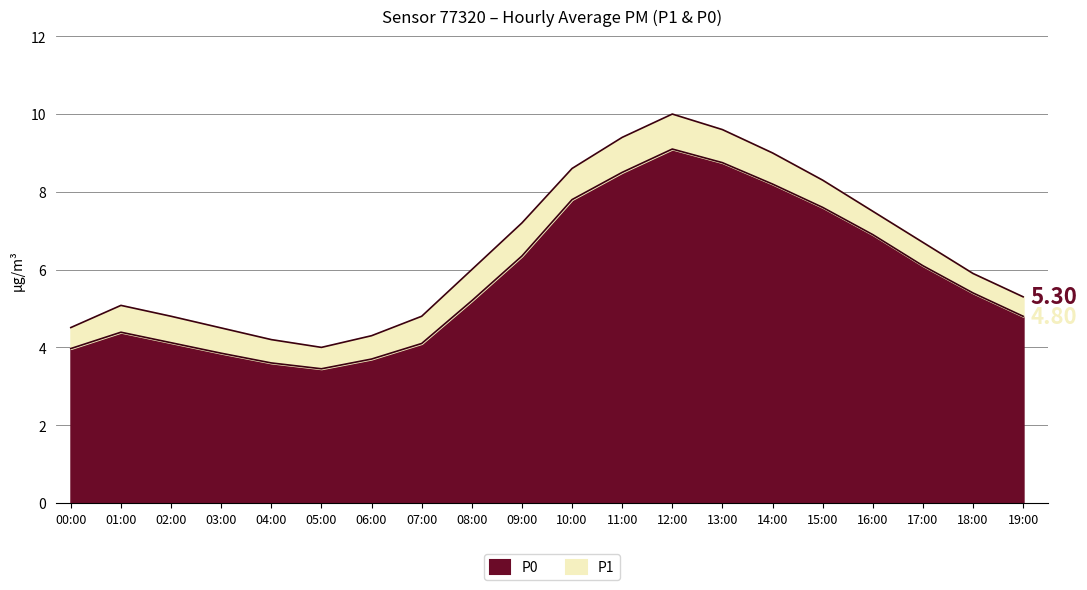

Which series has the largest total across all categories?

P1